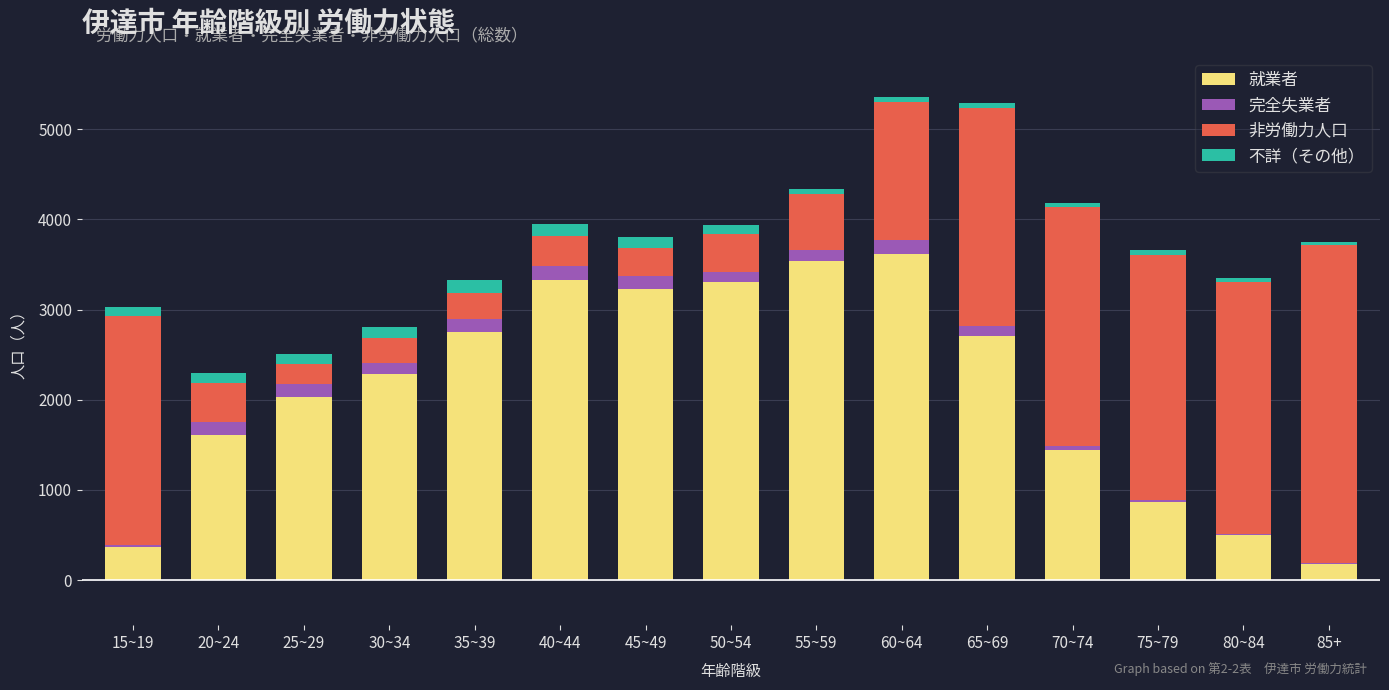

What is the difference between the 就業者 values at 45~49 and 40~44?

99